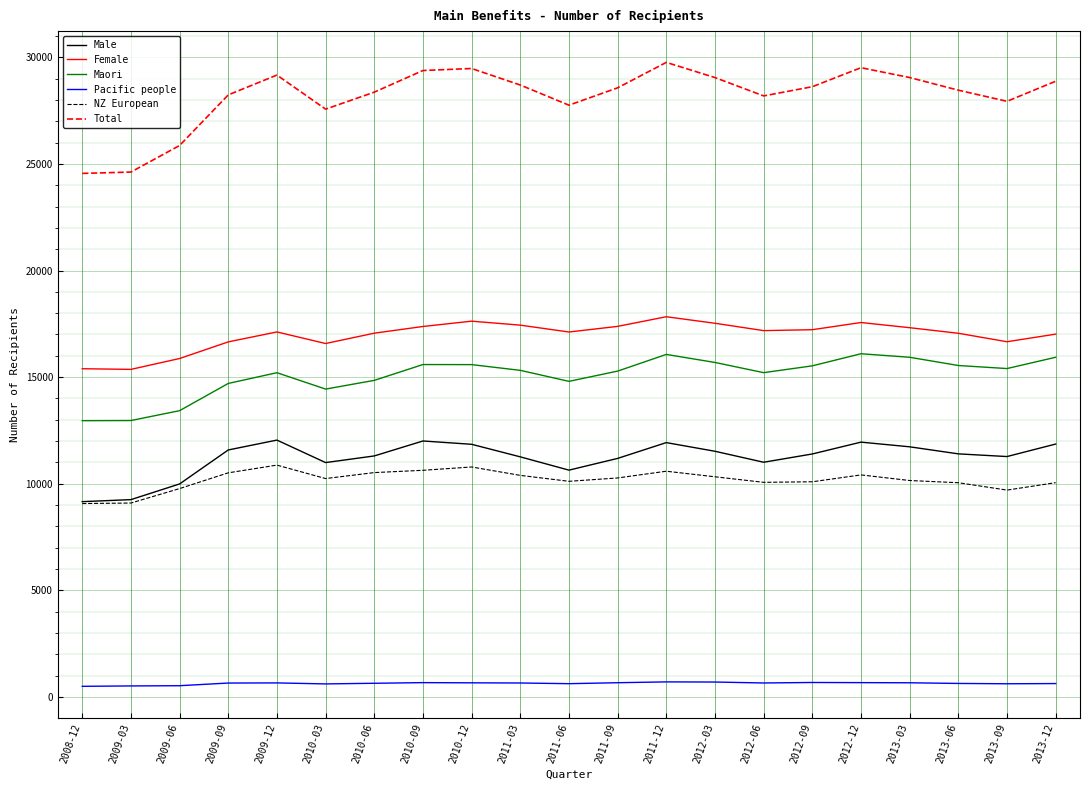

What is the lowest value of the Female series?

15363